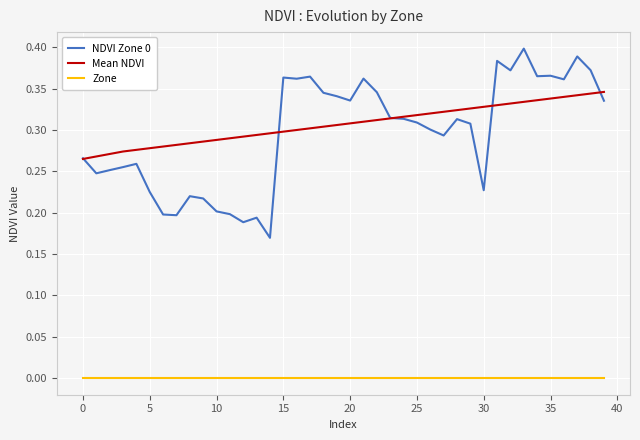

In NDVI Zone 0, how many points are lower than both neighbors (excluding endpoints)?

11